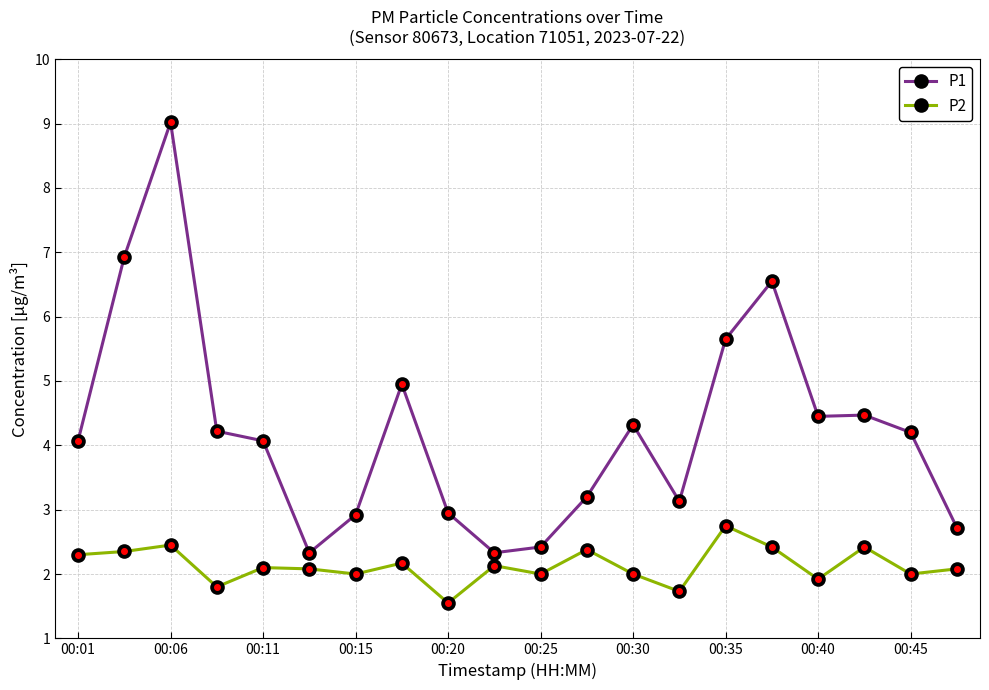

What is the difference between the maximum and minimum values in the P2 series?

1.2